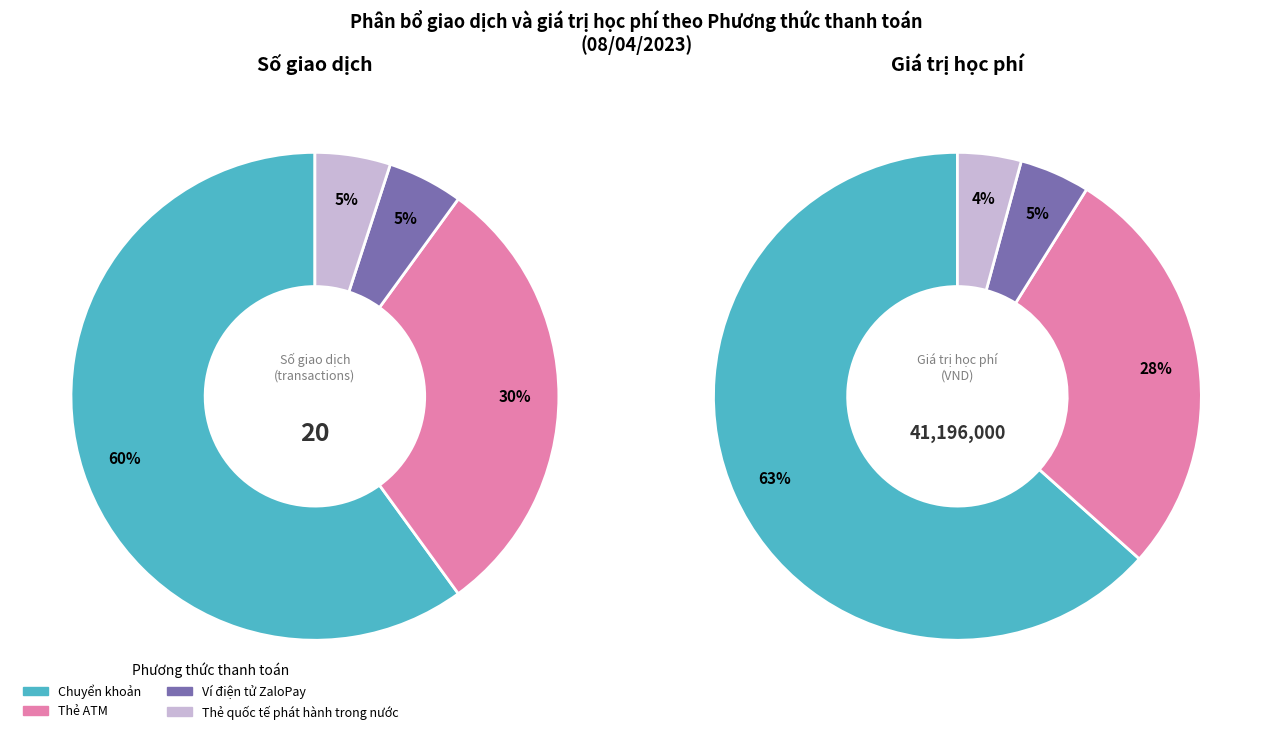

True or false: Ví điện tử ZaloPay accounts for 5% of the total.

True